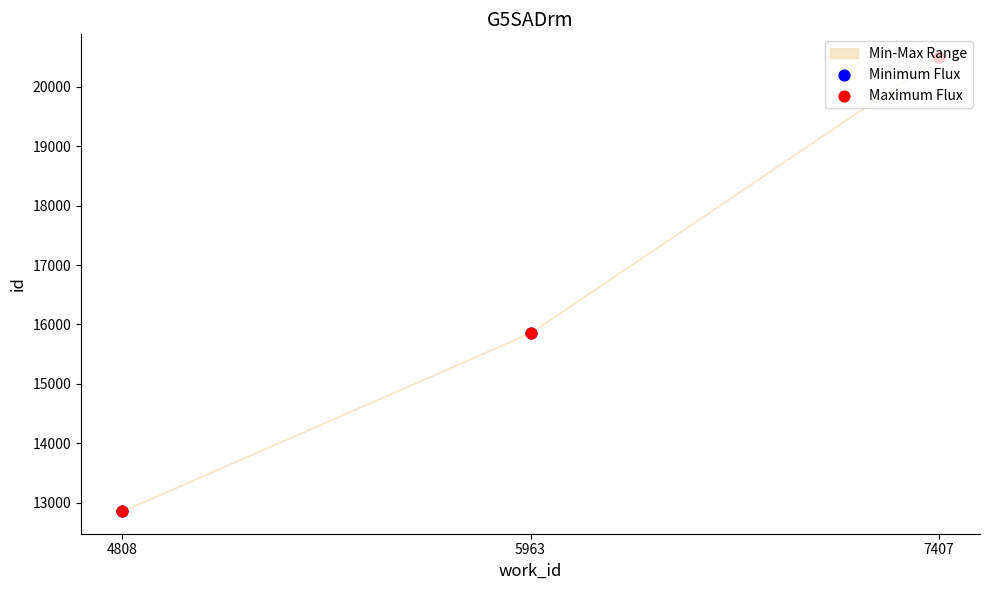

Which series has the largest total across all categories?

Minimum Flux